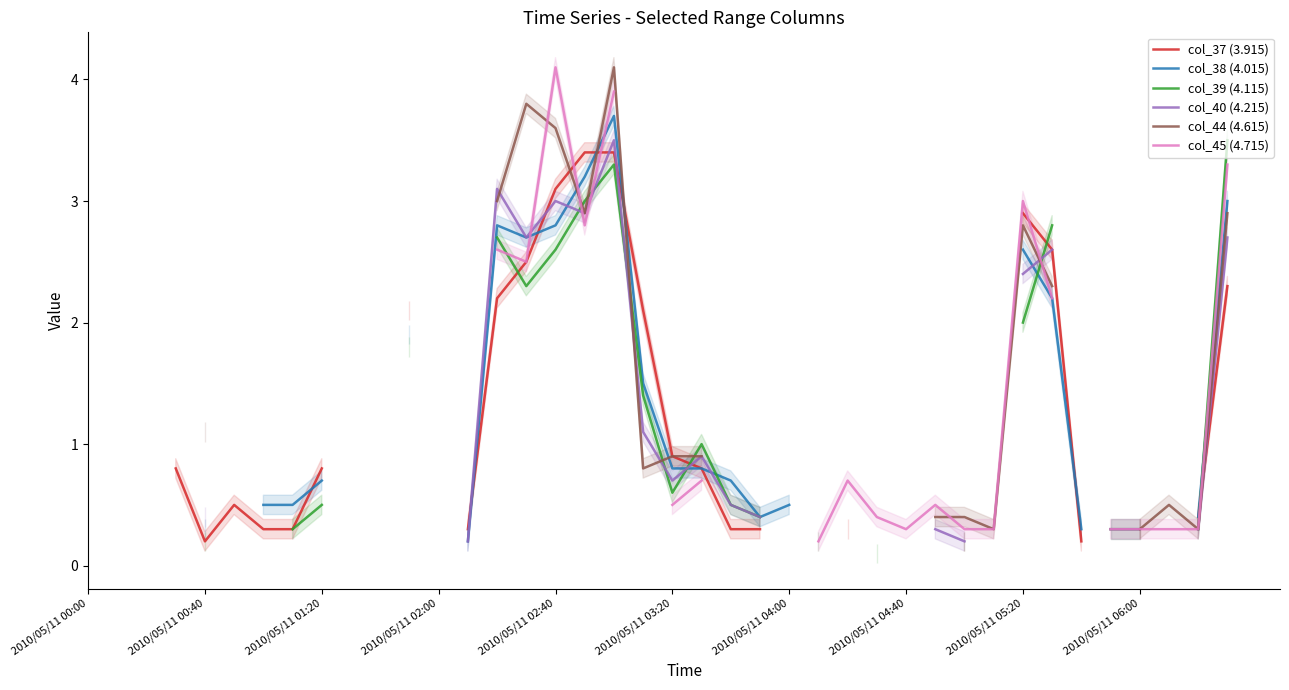

The col_44 (4.615) series shows 0.1 at 38. True or false?

False